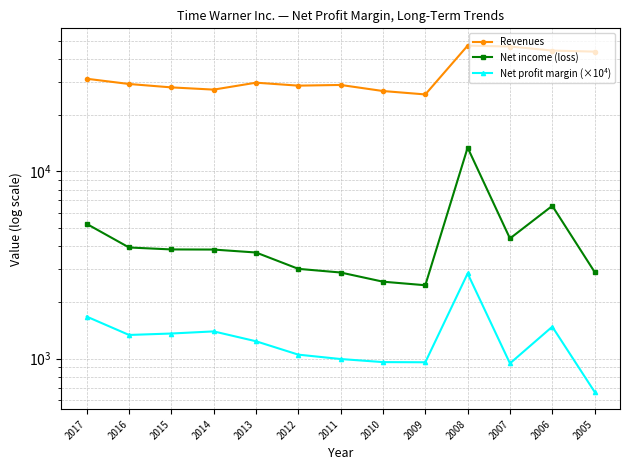

Where is the first local minimum for Revenues?

2014